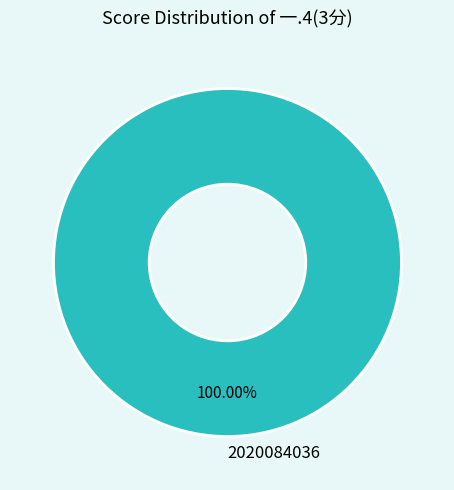

How many segments does this pie chart have?

1